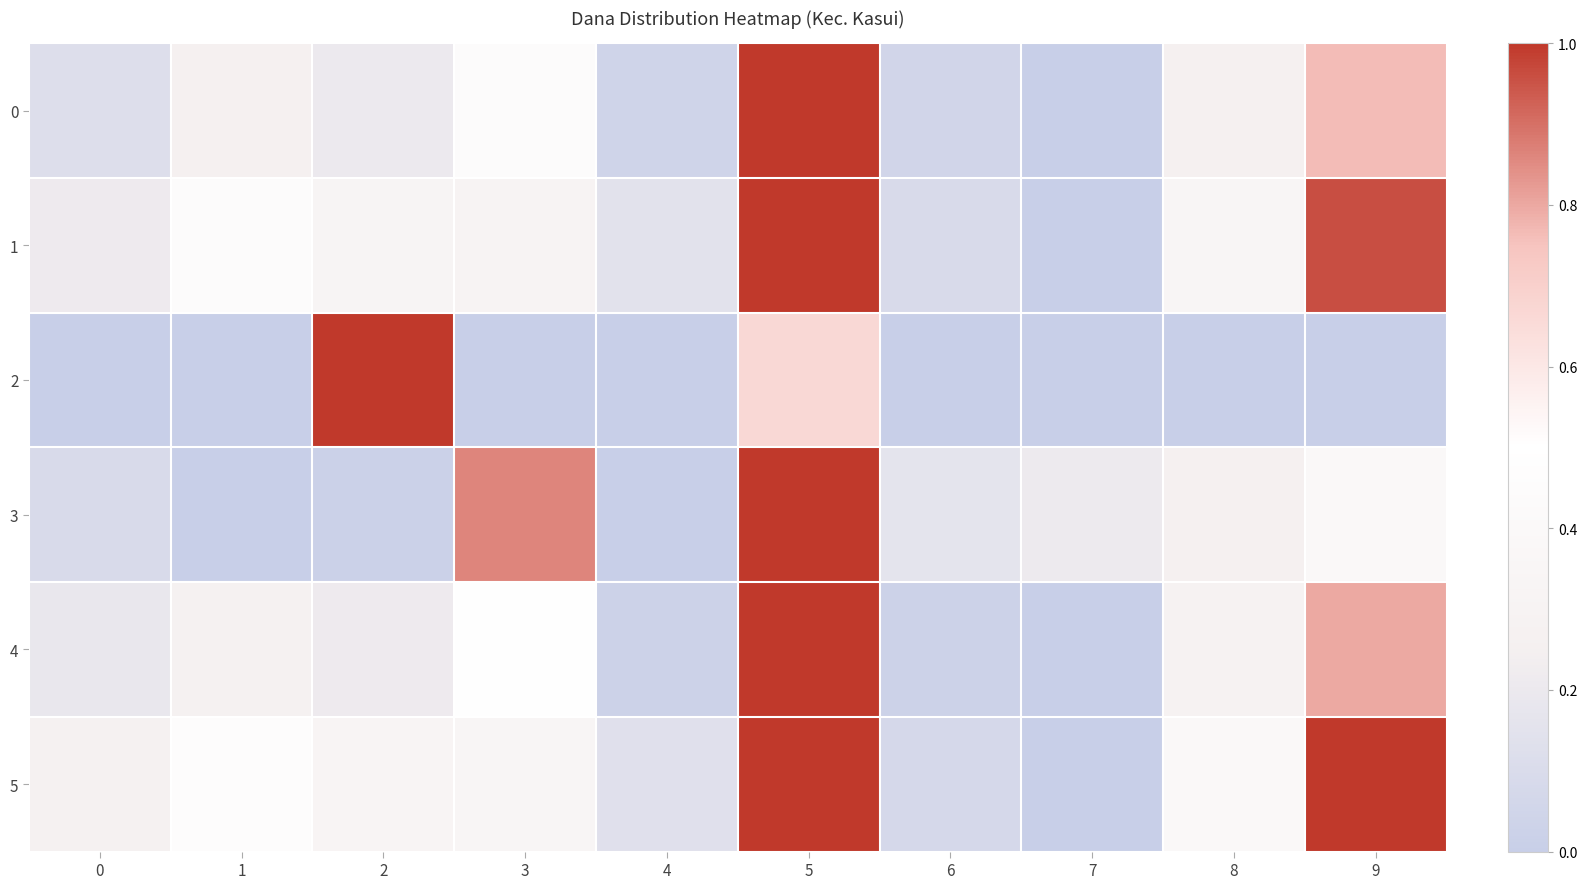

At which category is the sum across all series the highest?

5